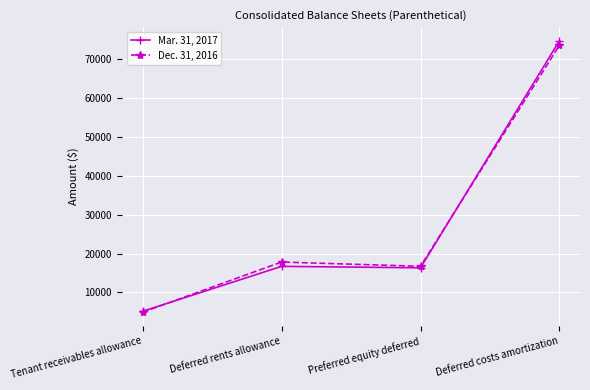

Reading right to left, transcribe all the data shown in this chart.

Mar. 31, 2017: Deferred costs amortization=74815	Preferred equity deferred=16316	Deferred rents allowance=16688	Tenant receivables allowance=5113
Dec. 31, 2016: Deferred costs amortization=73673	Preferred equity deferred=16705	Deferred rents allowance=17798	Tenant receivables allowance=4879